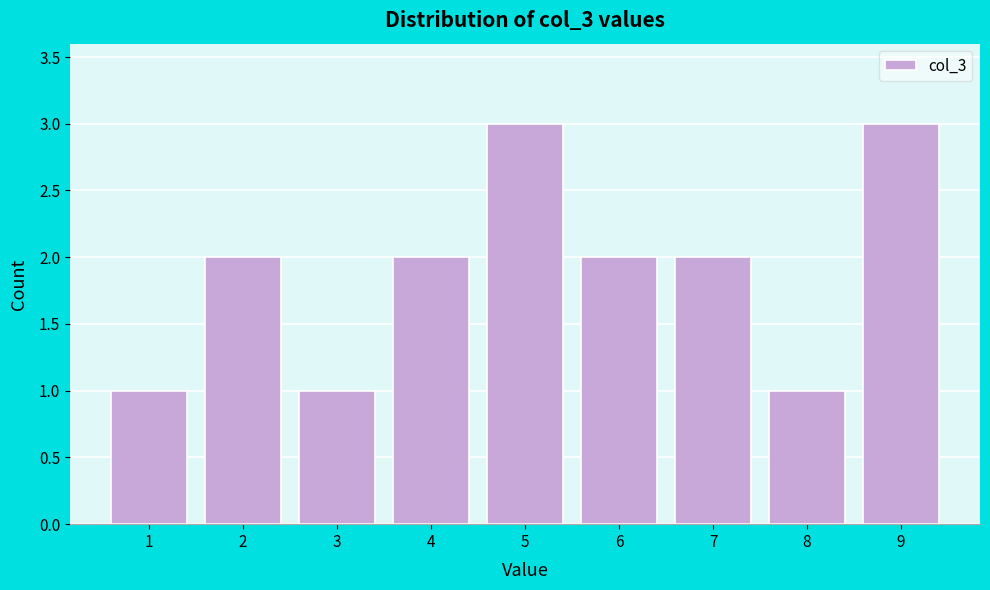

Reading left to right, list every bar in this chart as the range it spans on the x-axis followed by its height. The values are not printed on the chart, so give them approximately, as read against the axis.

0.5 to 1.5: 1
1.5 to 2.5: 2
2.5 to 3.5: 1
3.5 to 4.5: 2
4.5 to 5.5: 3
5.5 to 6.5: 2
6.5 to 7.5: 2
7.5 to 8.5: 1
8.5 to 9.5: 3